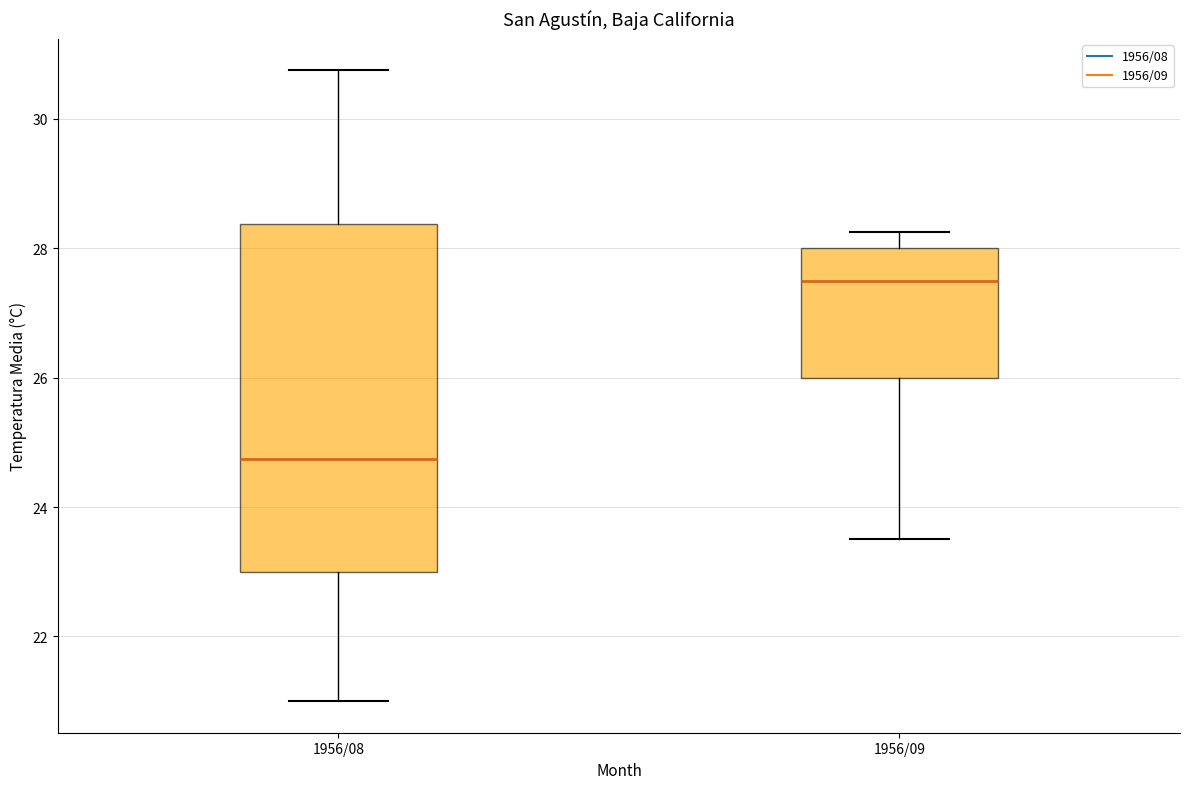

Where is the upper edge of the box for 1956/08 on the y-axis? The values are not printed on the chart, so give them approximately, as read against the axis.

28.4